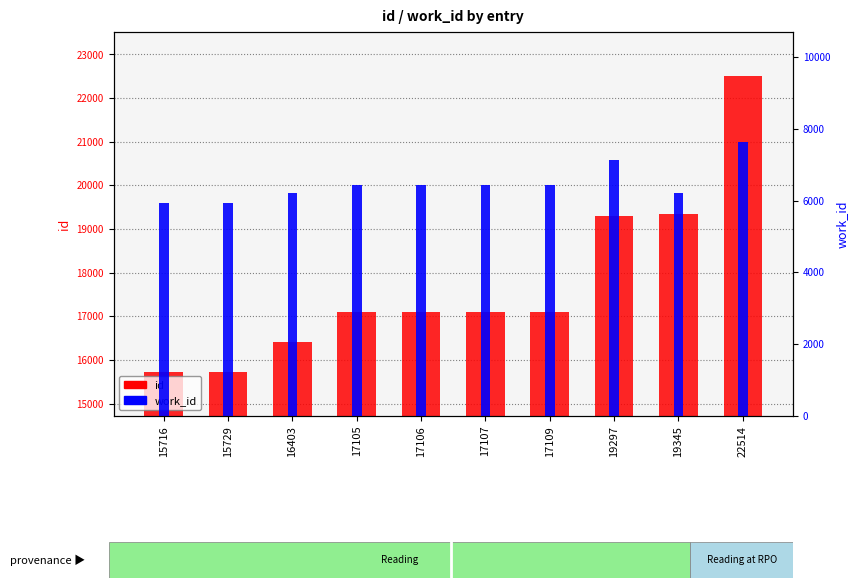

Which has a higher value, 17107 or 17105?

17107